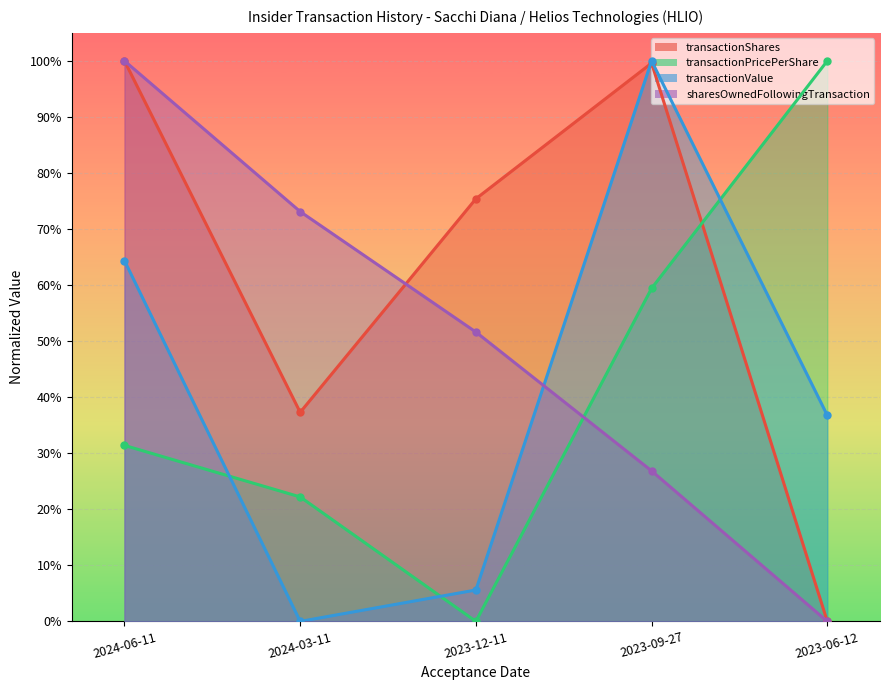

Is the value of transactionValue at 2024-03-11 greater than the value of sharesOwnedFollowingTransaction at 2023-12-11?

No